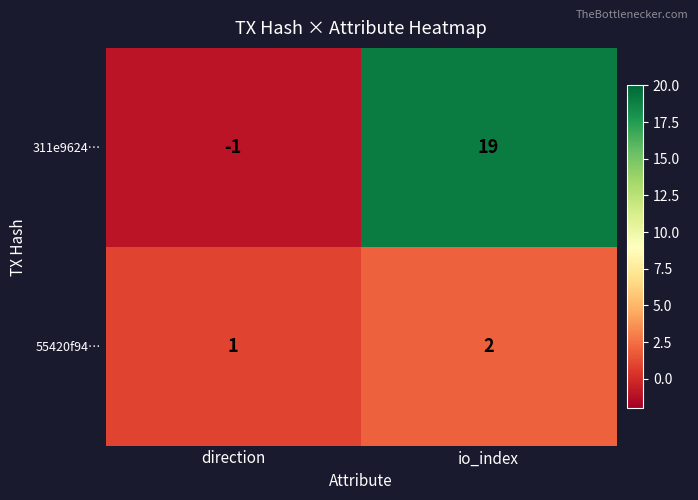

What is the sum of the 55420f94… values at io_index and direction?

3